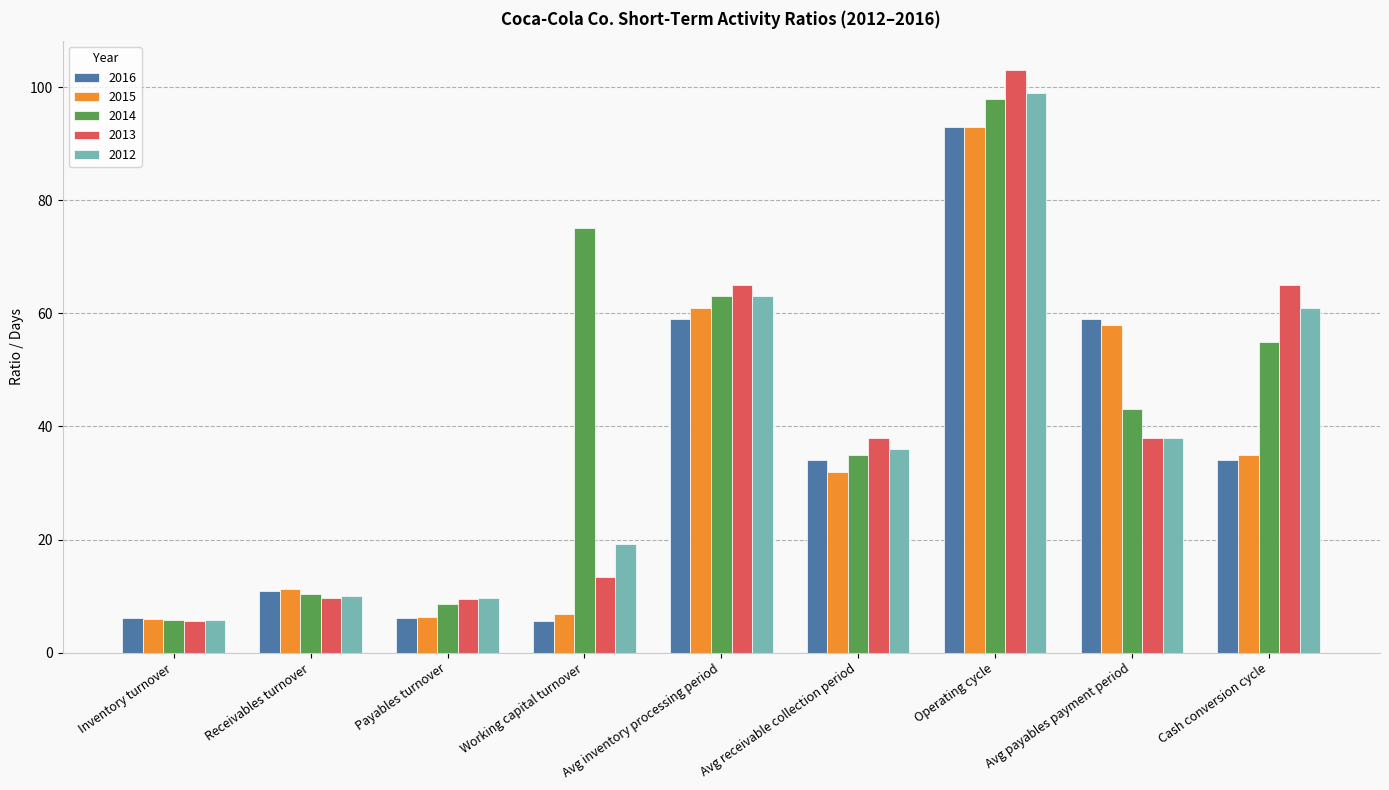

At which category is the sum across all series the highest?

Operating cycle